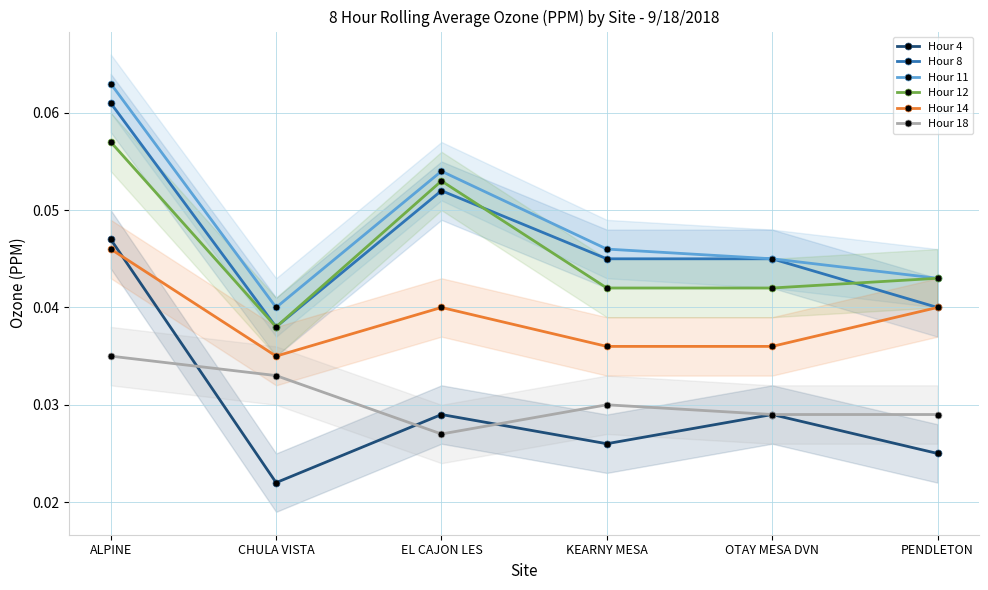

What are all the series names shown in the legend?

Hour 4, Hour 8, Hour 11, Hour 12, Hour 14, Hour 18